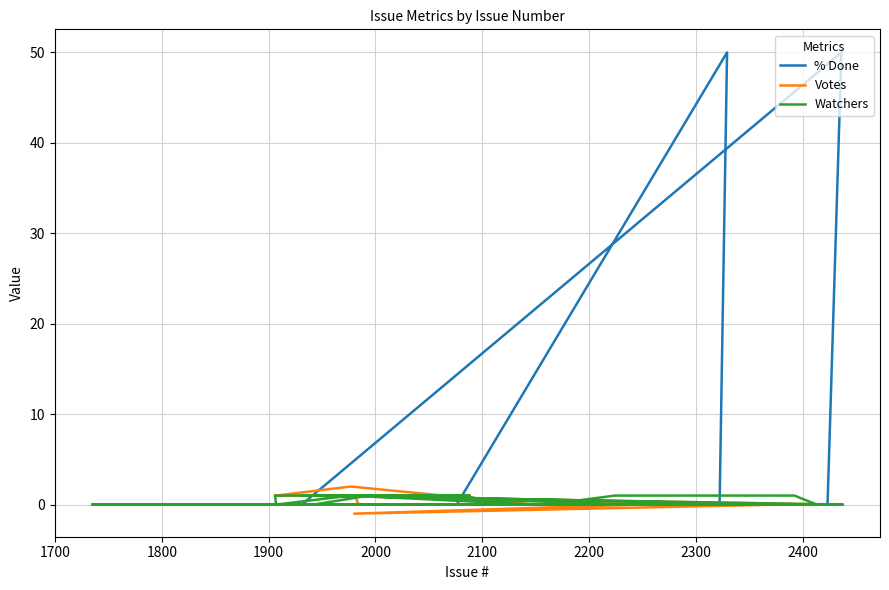

True or false: Votes and Watchers cross at least once.

False